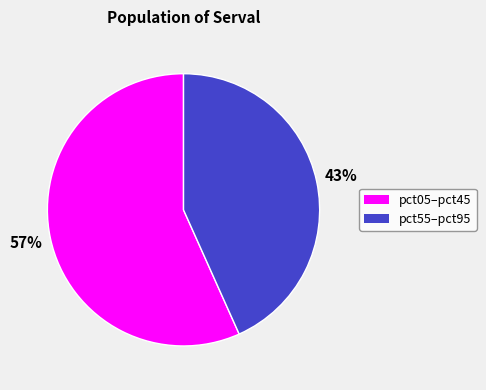

How many segments does this pie chart have?

2